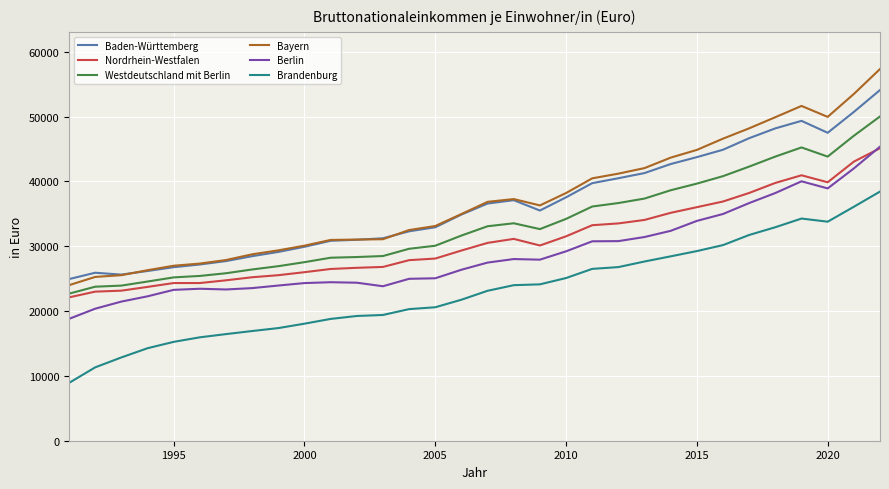

Which series has the widest spread of values?

Bayern